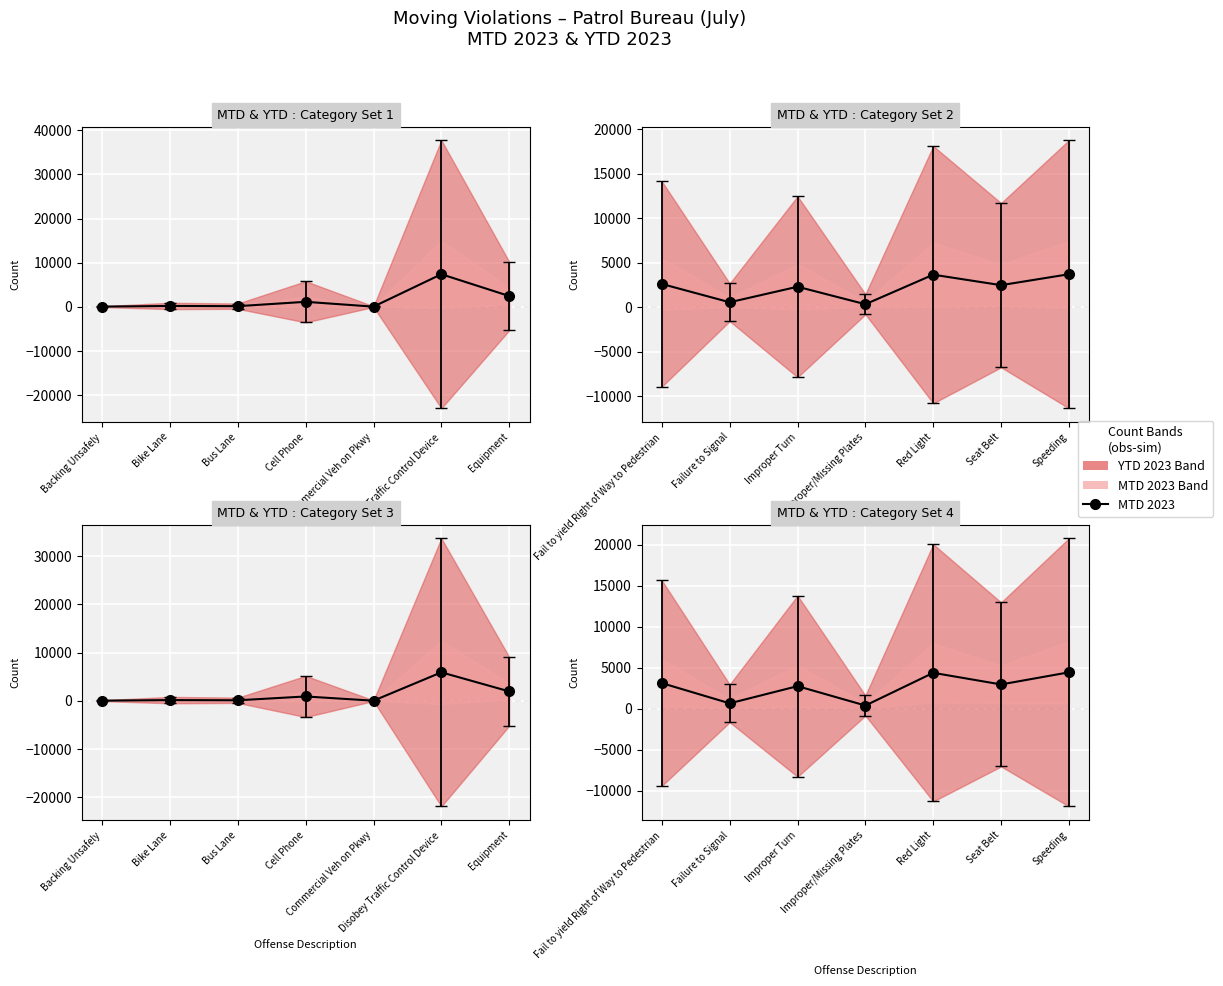

What is the average value?

2664.3